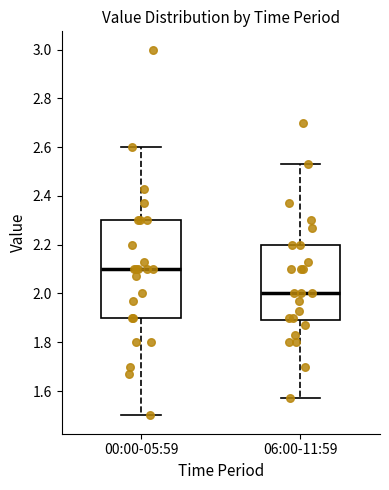

Reading left to right, transcribe this box plot: for each box, give where its median line is, the range the box spans, and where its two whiskers end, as read against the y-axis. The values are not printed on the chart, so give them approximately, as read against the axis.

00:00-05:59: median 2.10, box 1.90 to 2.30, whiskers 1.50 to 2.60
06:00-11:59: median 2.00, box 1.90 to 2.20, whiskers 1.58 to 2.54